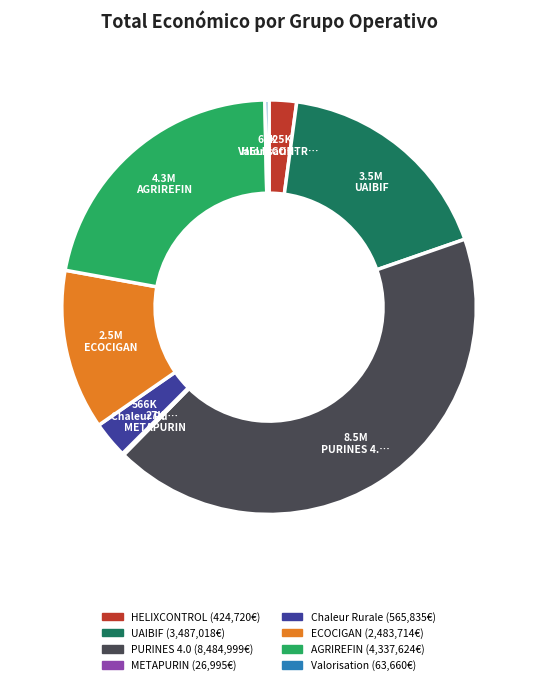

Does any single category account for the majority?

No